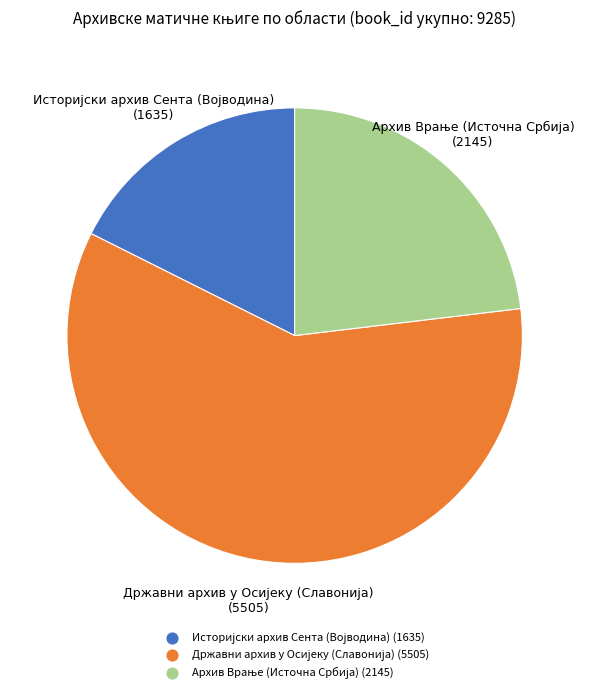

How many slices are in this pie chart?

3